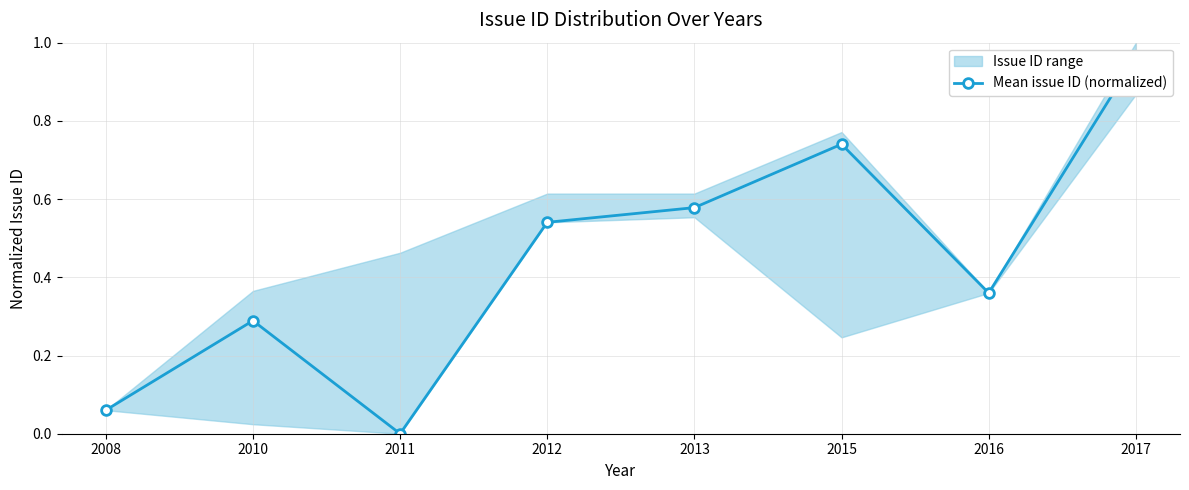

Where is the first local maximum?

2010